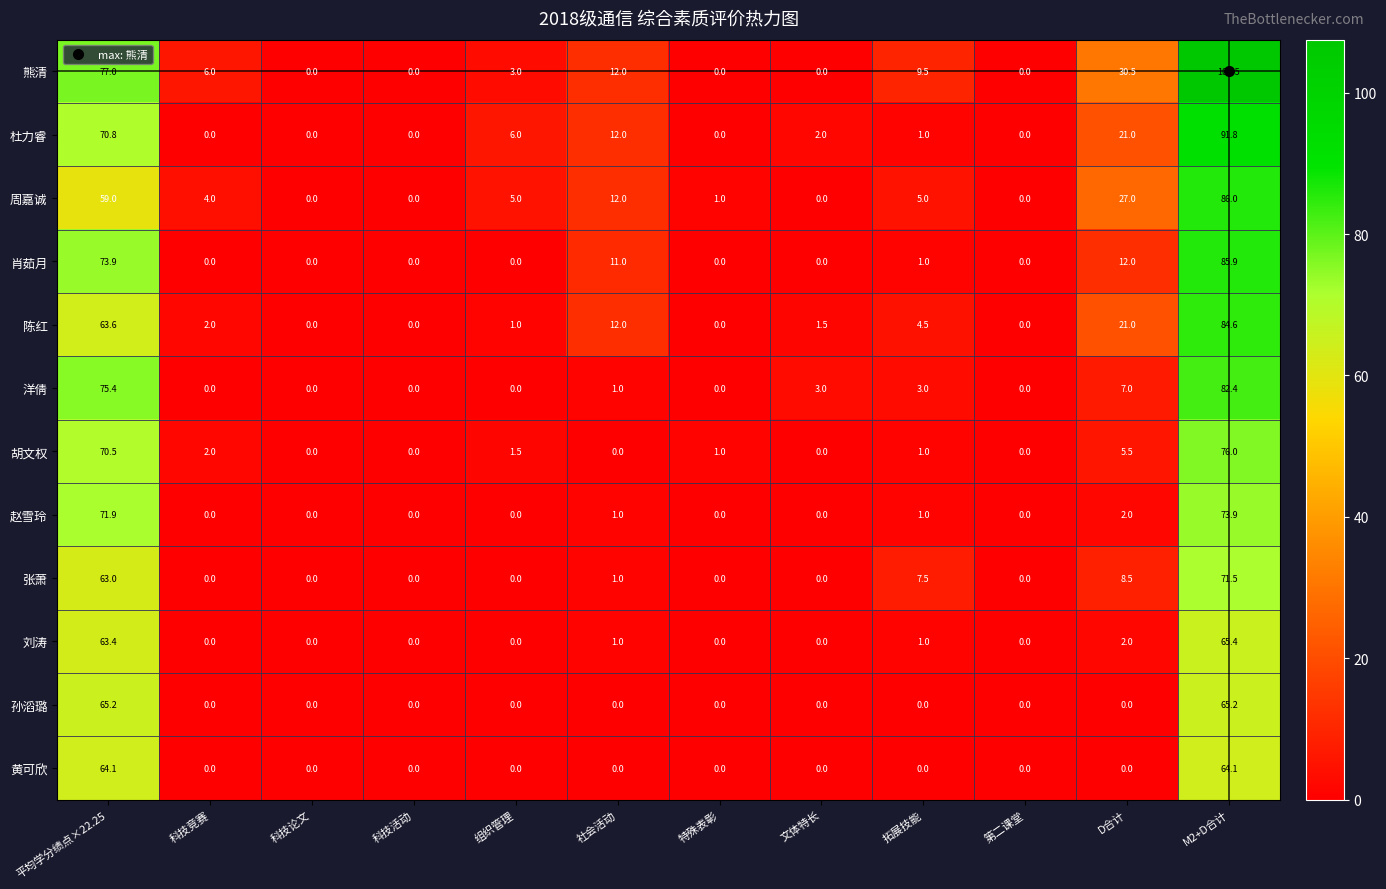

Rank the series at 平均学分绩点×22.25 from highest to lowest value.

熊清, 洋倩, 肖茹月, 赵雪玲, 杜力睿, 胡文权, 孙滔璐, 黄可欣, 陈红, 刘涛, 张萧, 周嘉诚